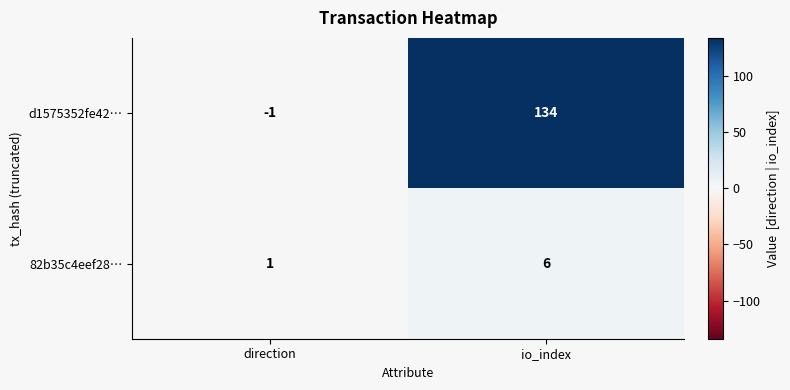

Which category has the lowest value in the d1575352fe42… series?

direction